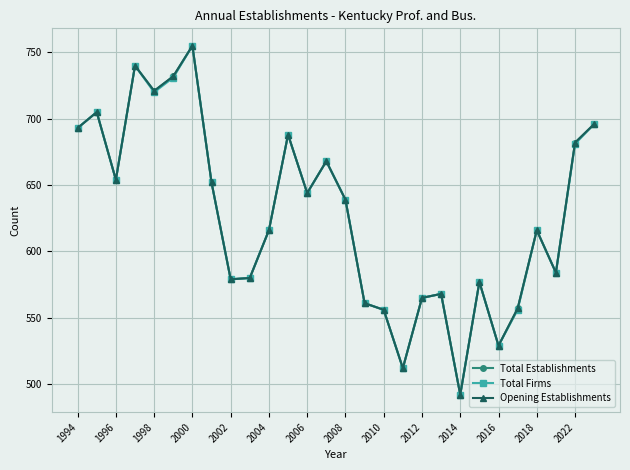

What is the minimum value shown in the chart?

492